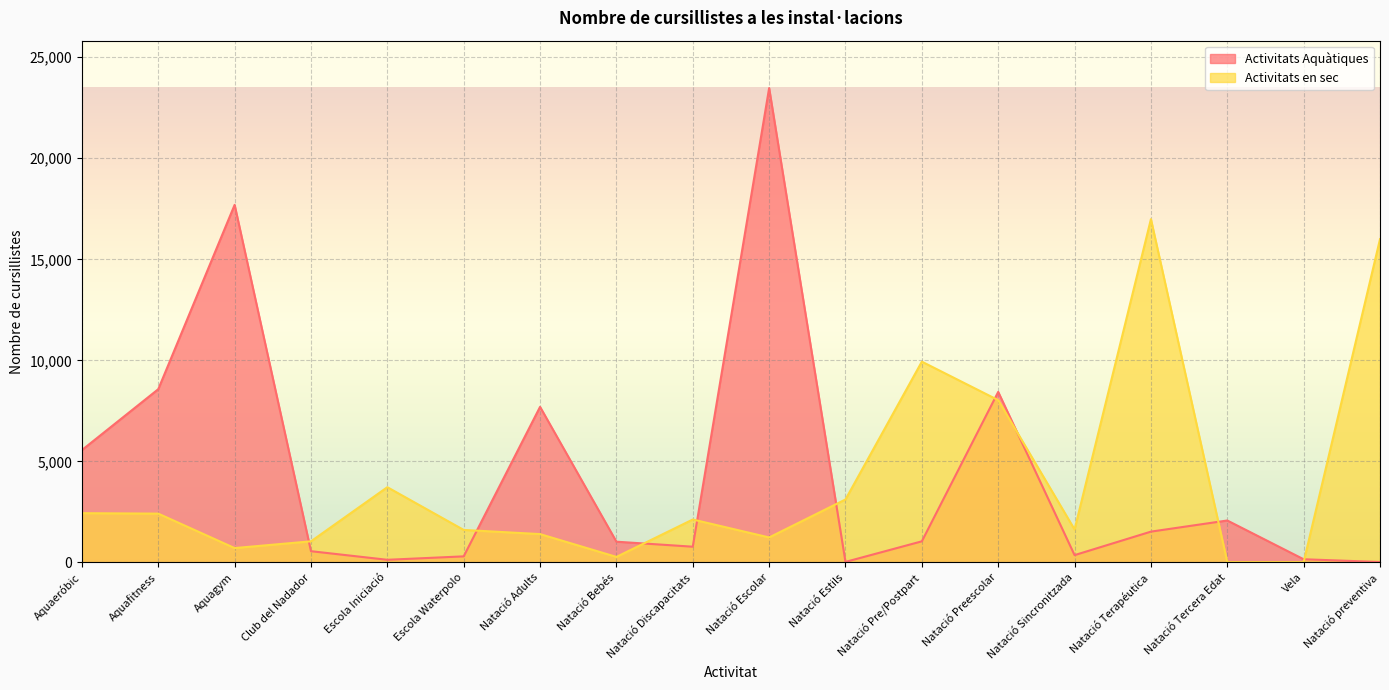

What is the minimum value shown in the chart?

14